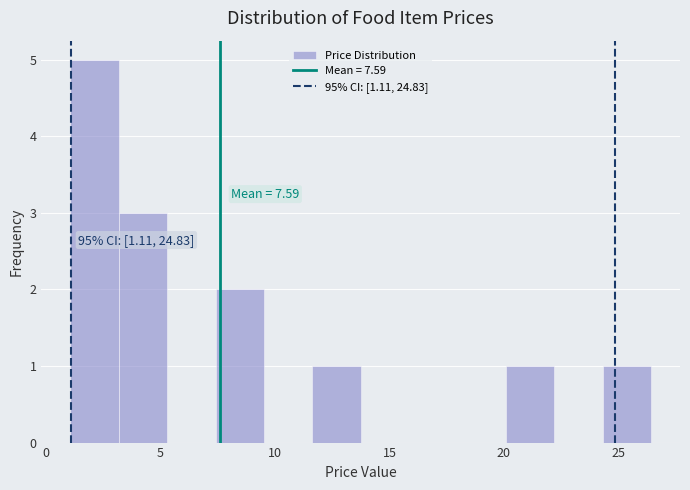

Over which range of the x-axis is the bar tallest?

1.0 to 3.0